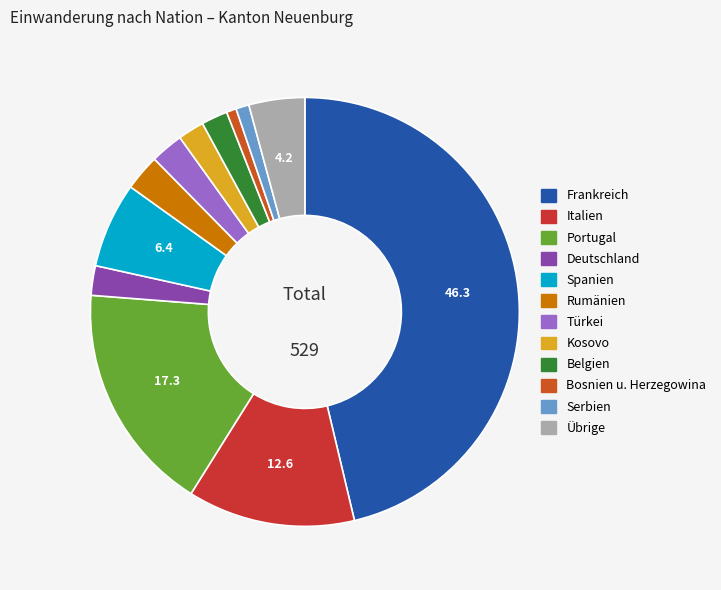

Do Rumänien and Italien together represent more than half of the pie?

No